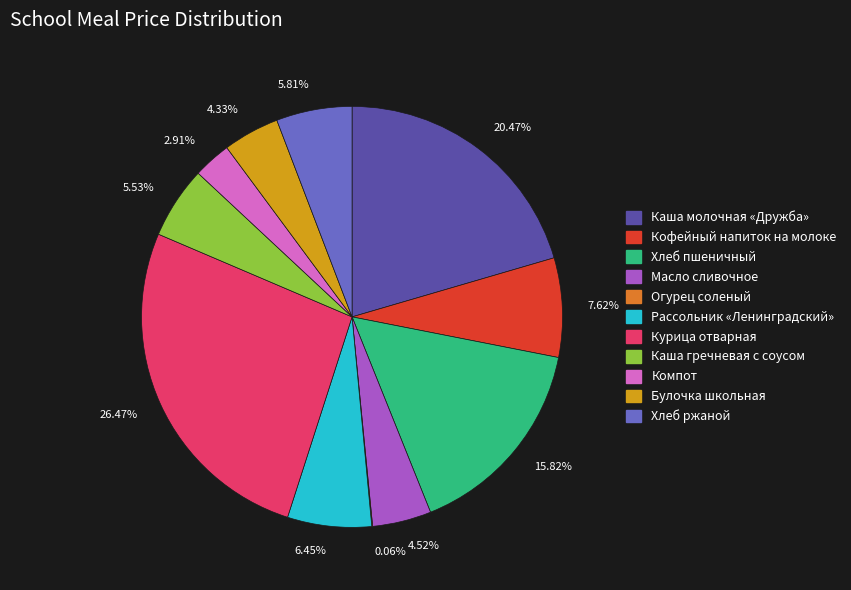

Does 5.53% account for over 50% of the chart?

No